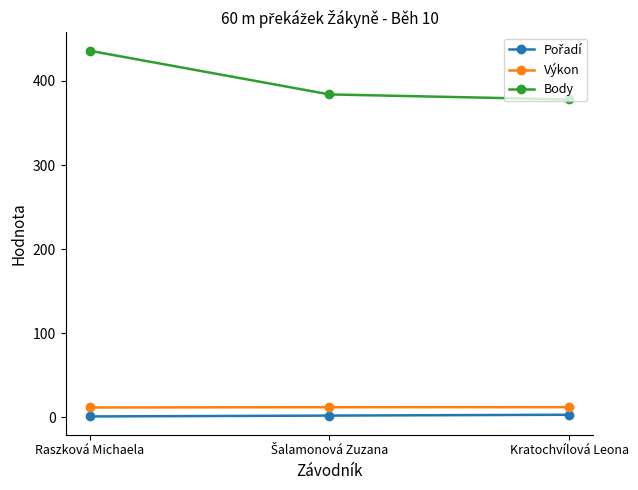

What is the total value across all series at Raszková Michaela?

448.6